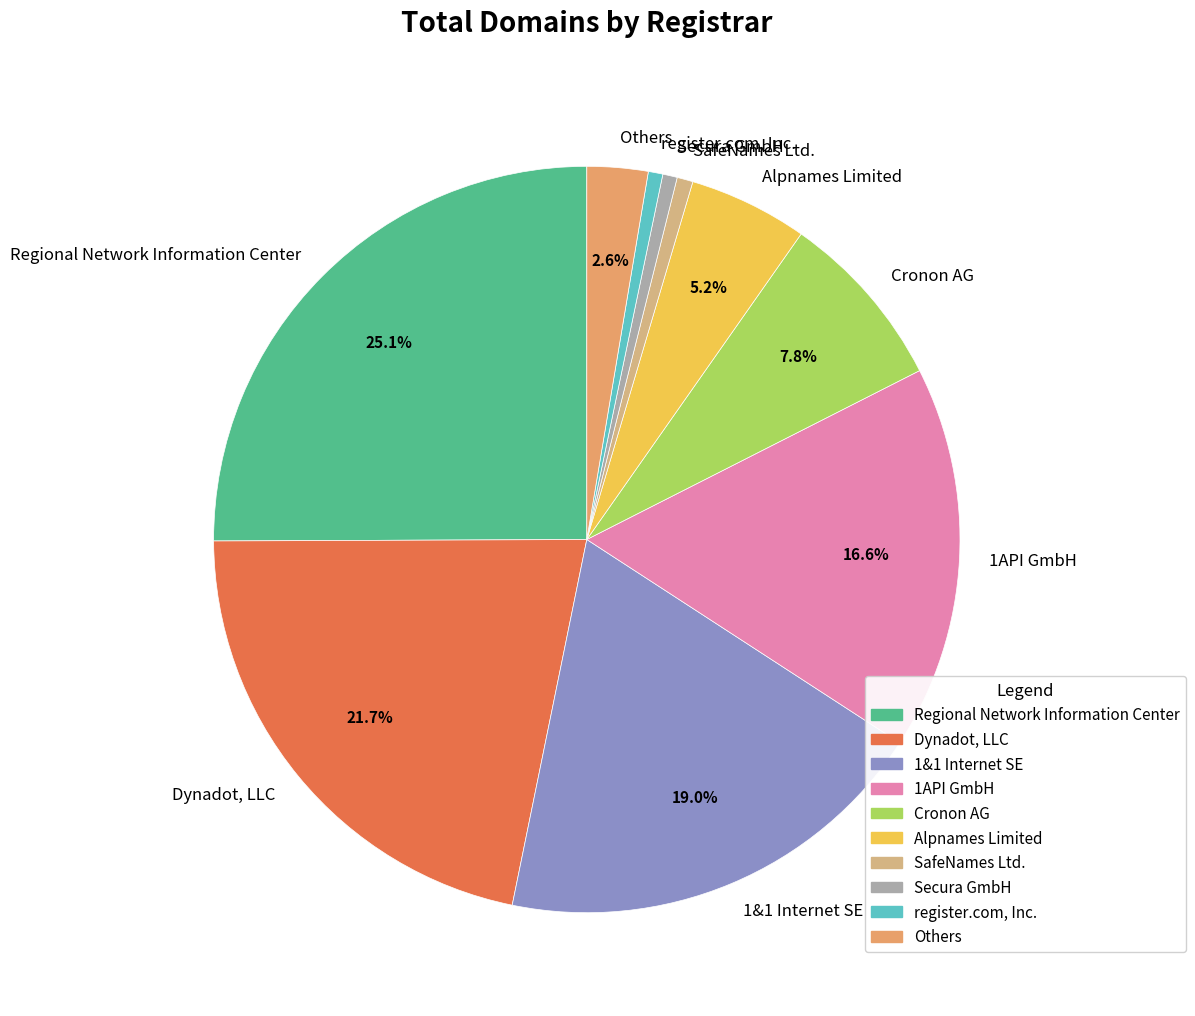

Is 1API GmbH the majority of the pie?

No